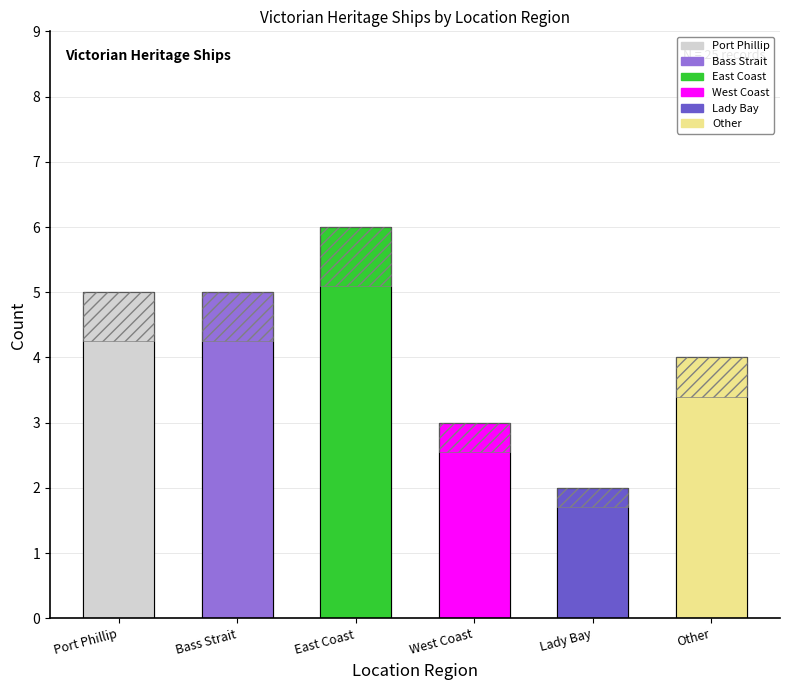

What is the change in value from Port Phillip to Other?

-1